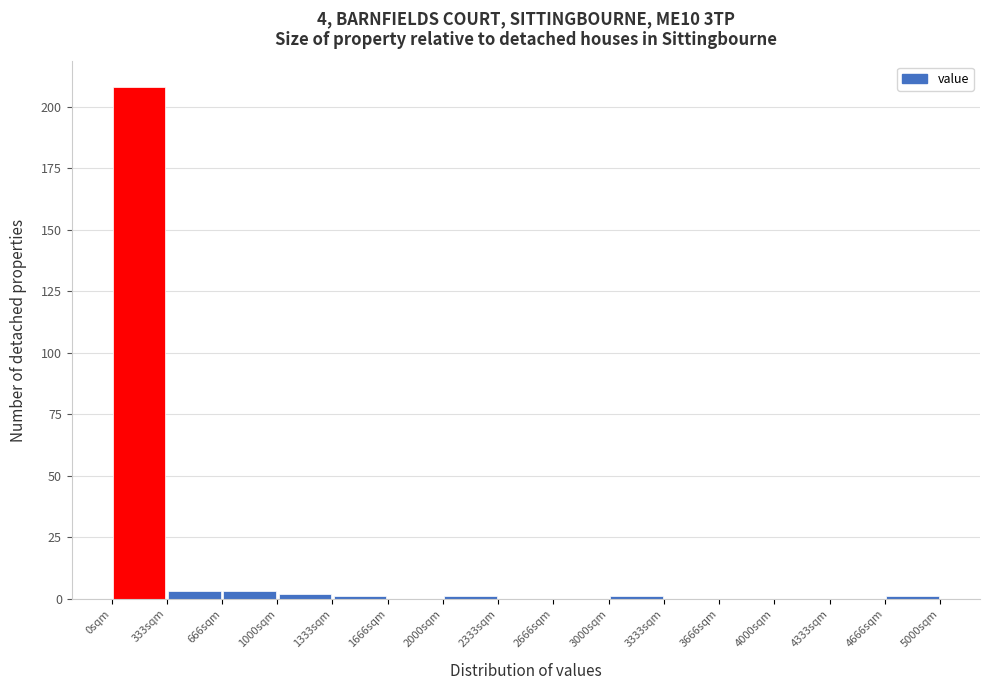

Which range on the x-axis has the tallest bar?

0 to 350